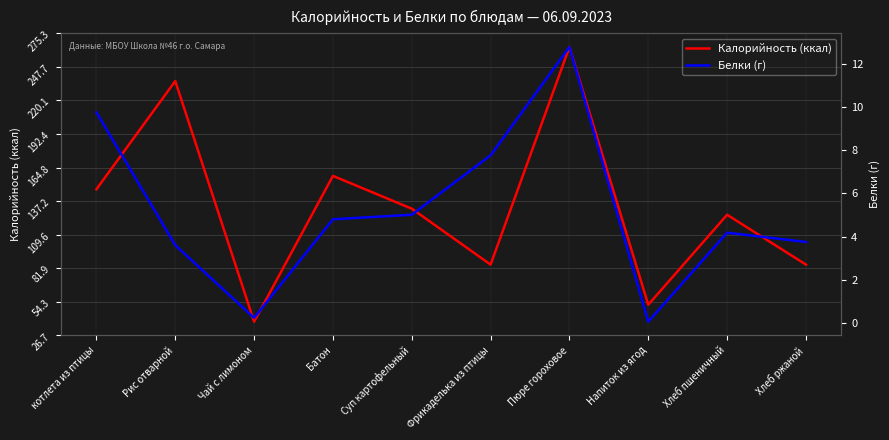

At which category does Белки (г) reach its first local peak?

Пюре гороховое